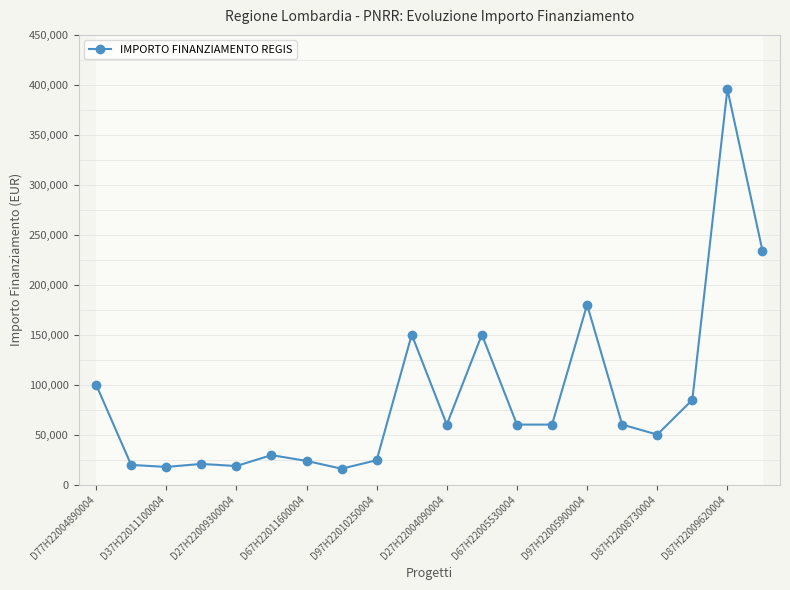

What is the greatest value displayed?

395644.9